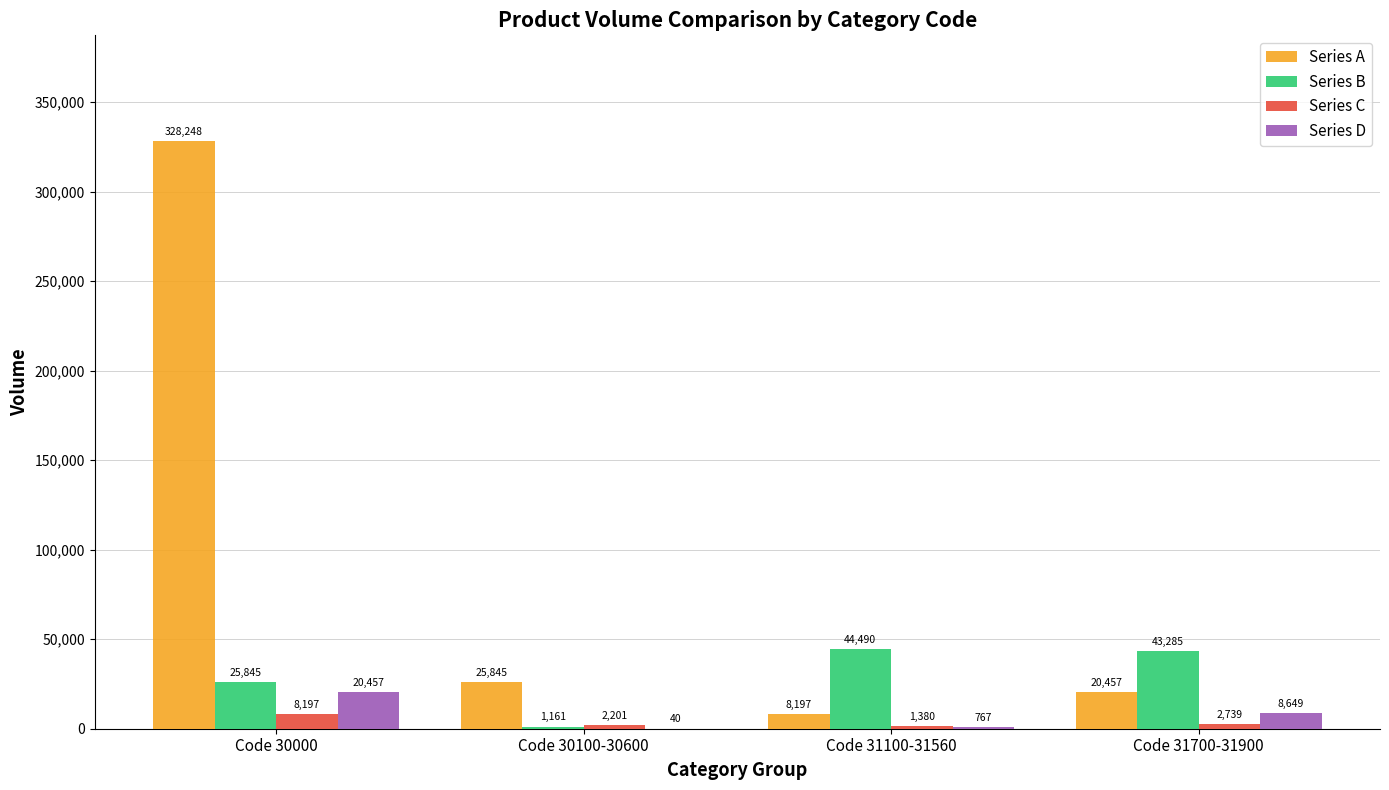

Reading left to right, what are all the values shown in this chart?

Series A: 328248	25845	8197	20457
Series B: 25845	1161	44490	43285
Series C: 8197	2201	1380	2739
Series D: 20457	40	767	8649